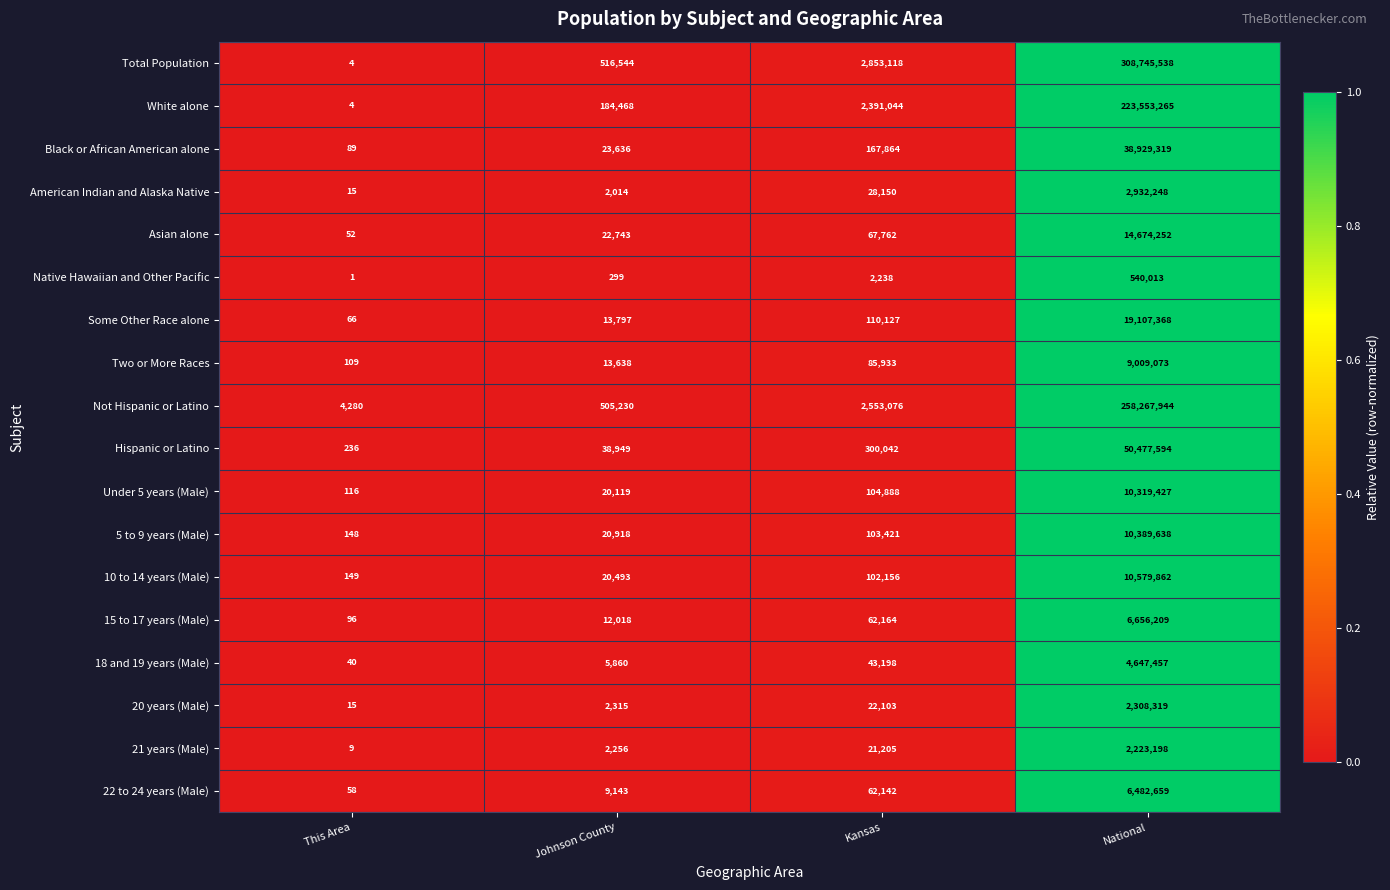

Which label corresponds to the smallest value in the chart?

This Area